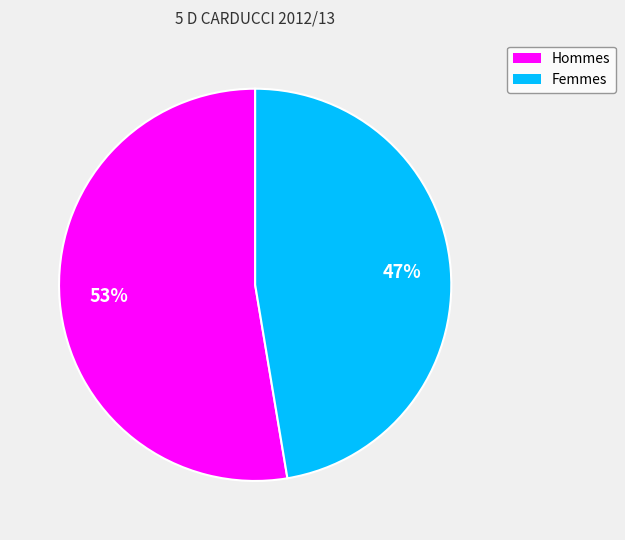

Is there a majority slice in this chart?

Yes